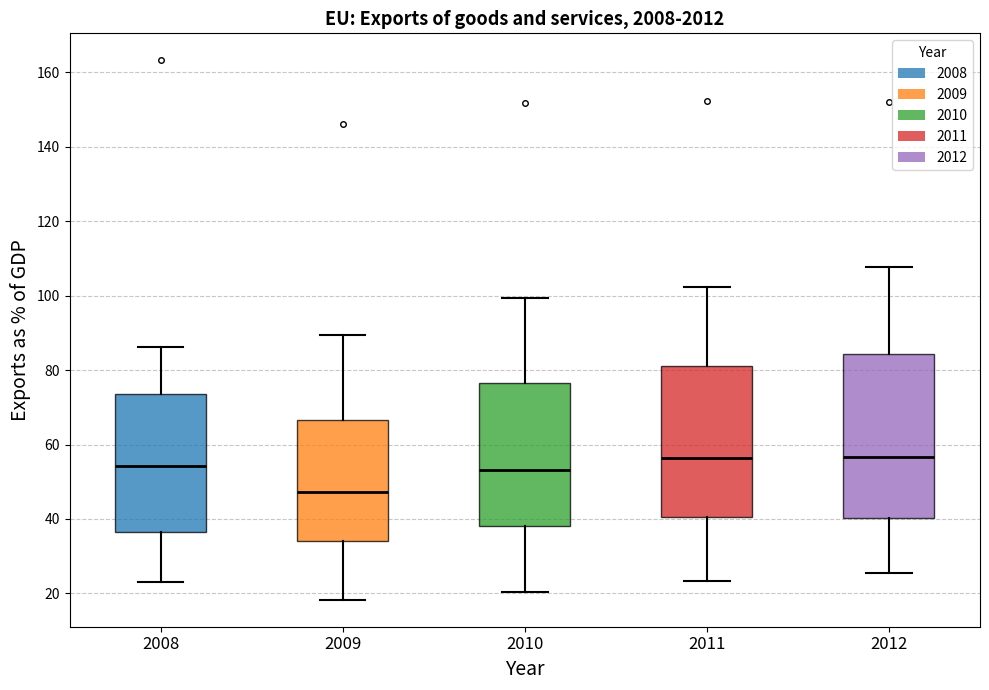

Where is the lower edge of the box at x = 2012 on the y-axis? The values are not printed on the chart, so give them approximately, as read against the axis.

40